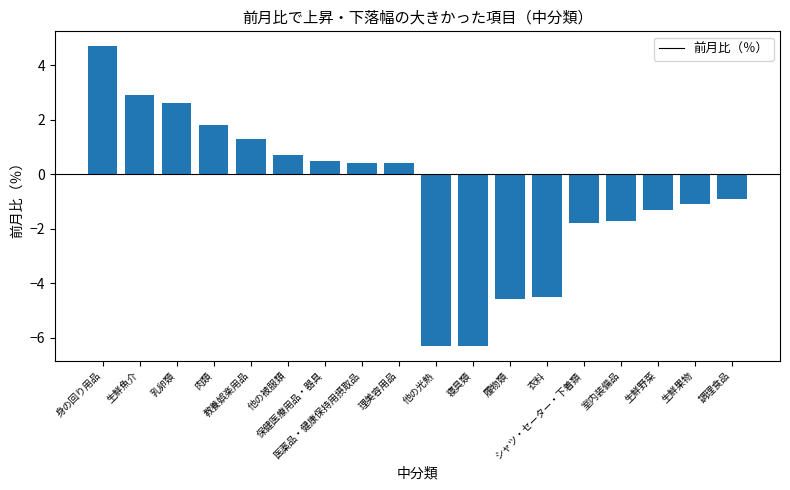

What is the maximum value shown in the chart?

4.7